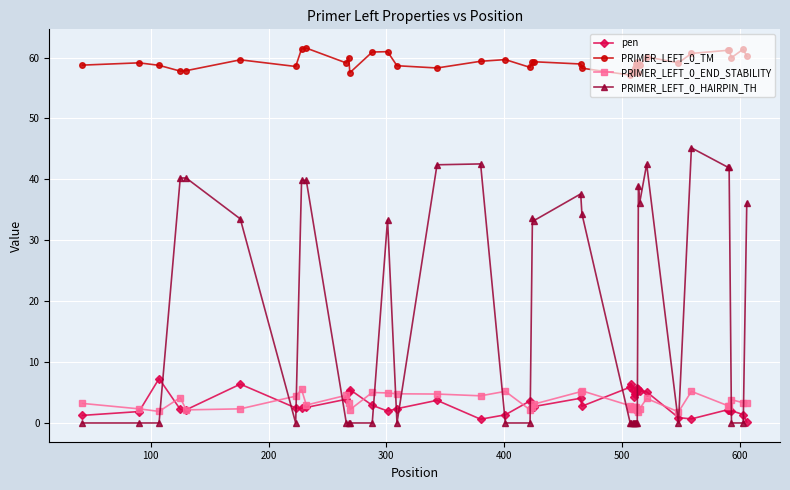

What is the value of the PRIMER_LEFT_0_TM point at the 40th from the left?

60.2